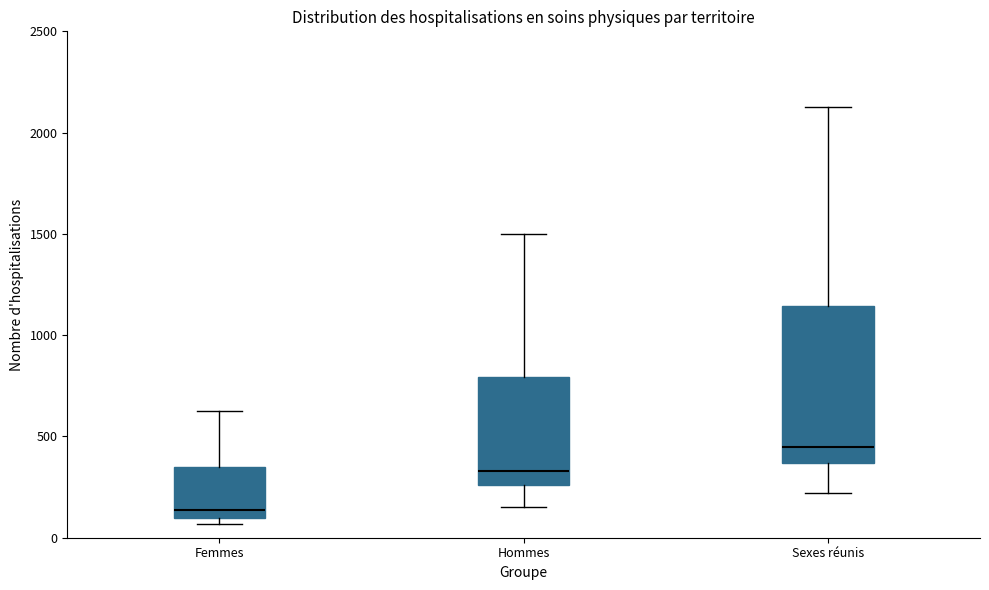

Comparing the boxes themselves (not the whiskers), which one is the tallest?

Sexes réunis